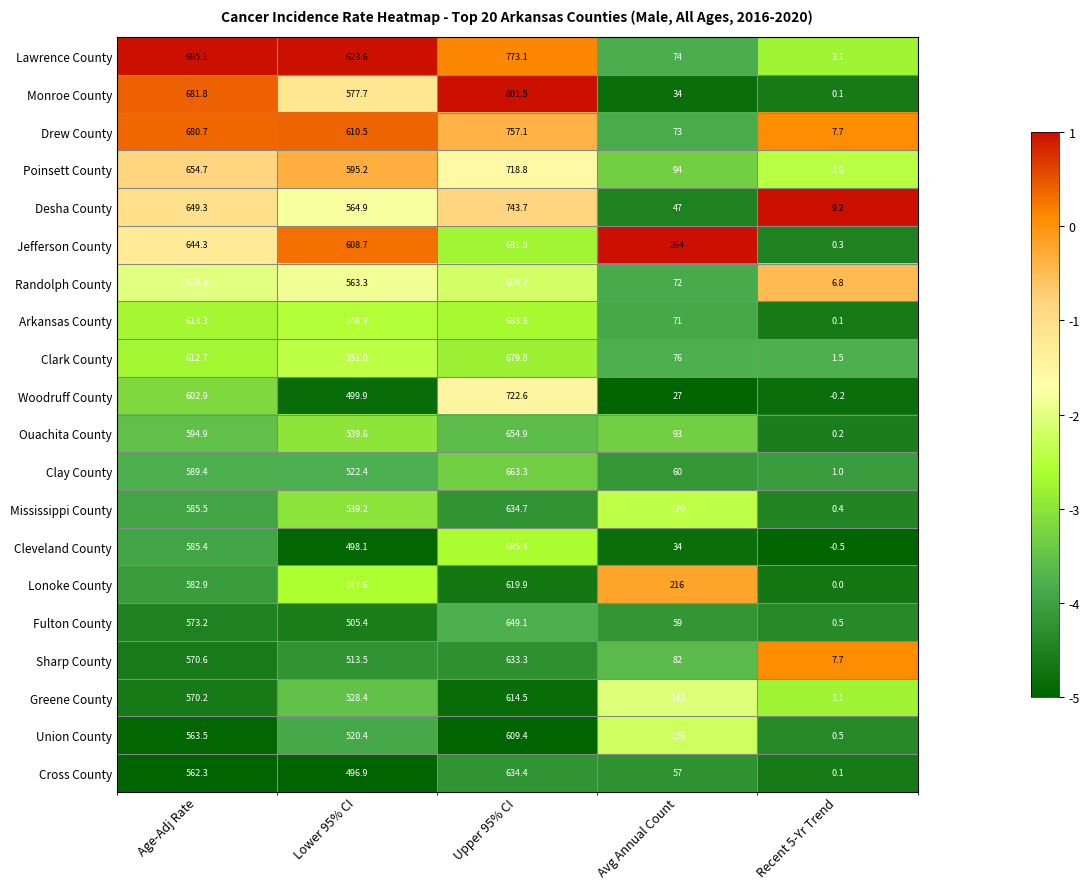

What is the maximum value for Union County?

609.4